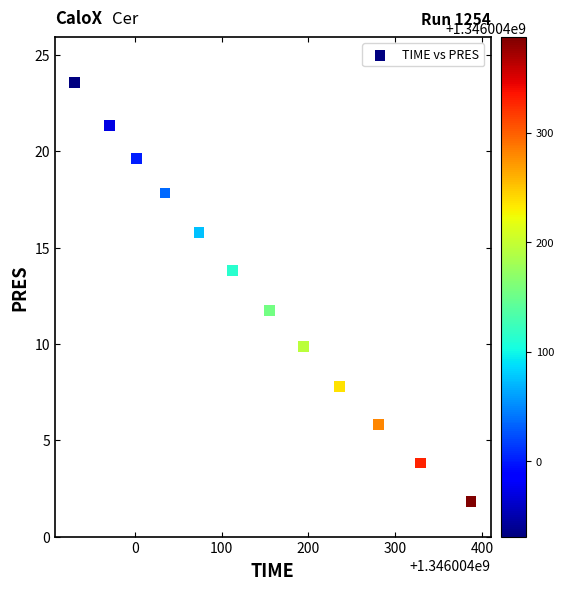

What is the average Y value?

12.7